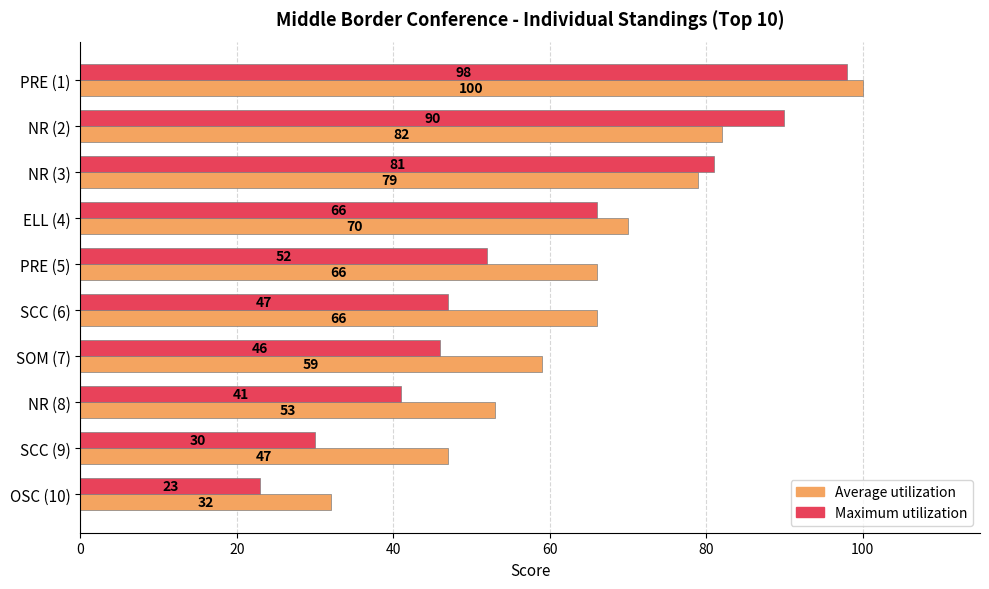

What is the total value across all series at OSC (10)?

55